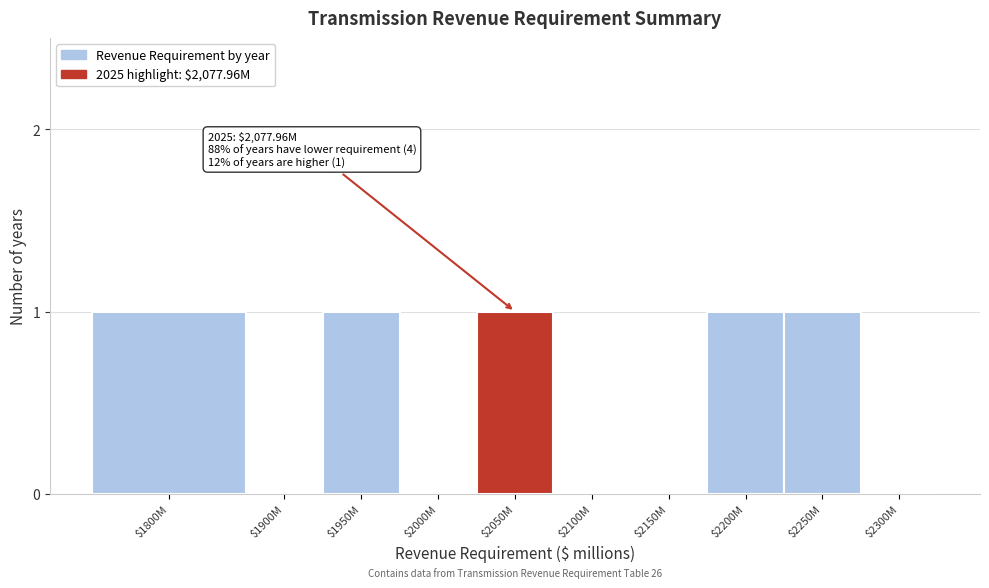

True or false: the data shows 1 at $2100M.

False